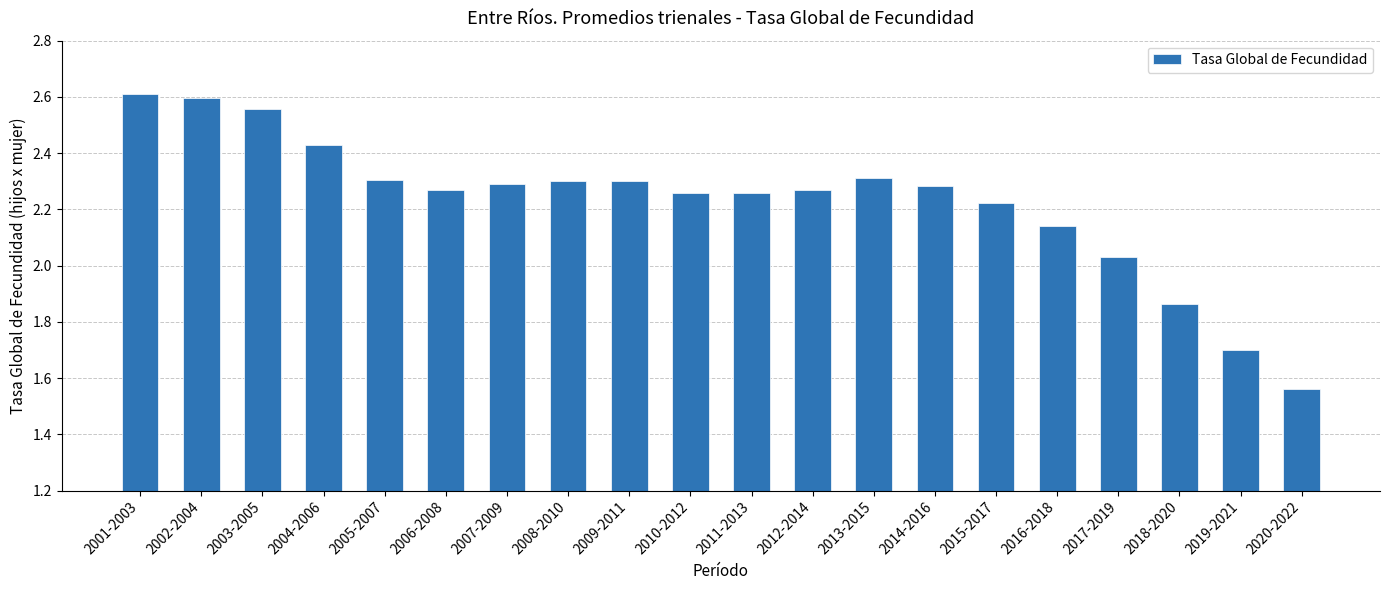

What is the label of the 4th bar from the left?

2004-2006